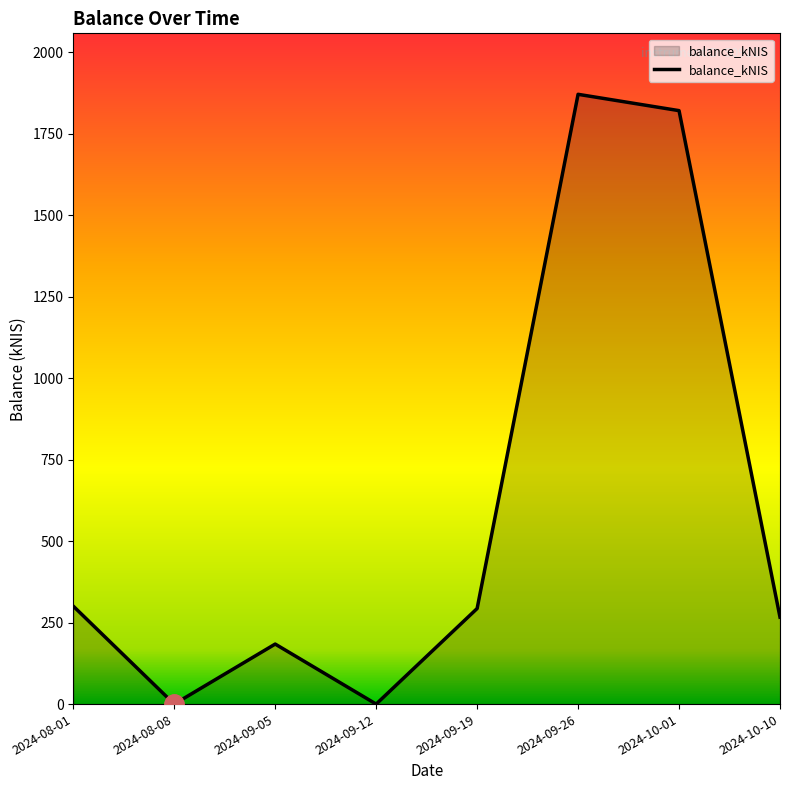

Which category has the highest value across all series?

2024-09-26